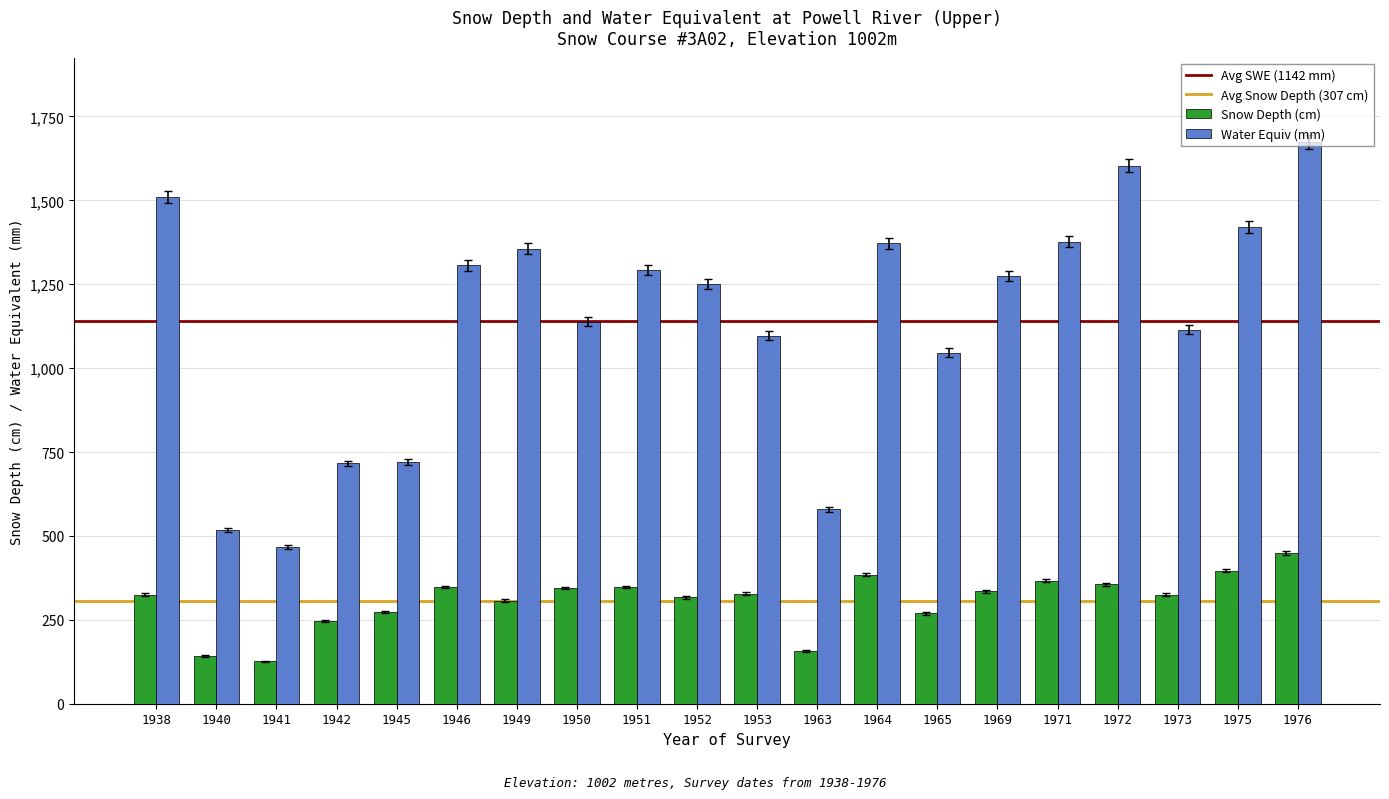

Rank the series by their average value, from lowest to highest.

Snow Depth (cm), Water Equiv (mm)